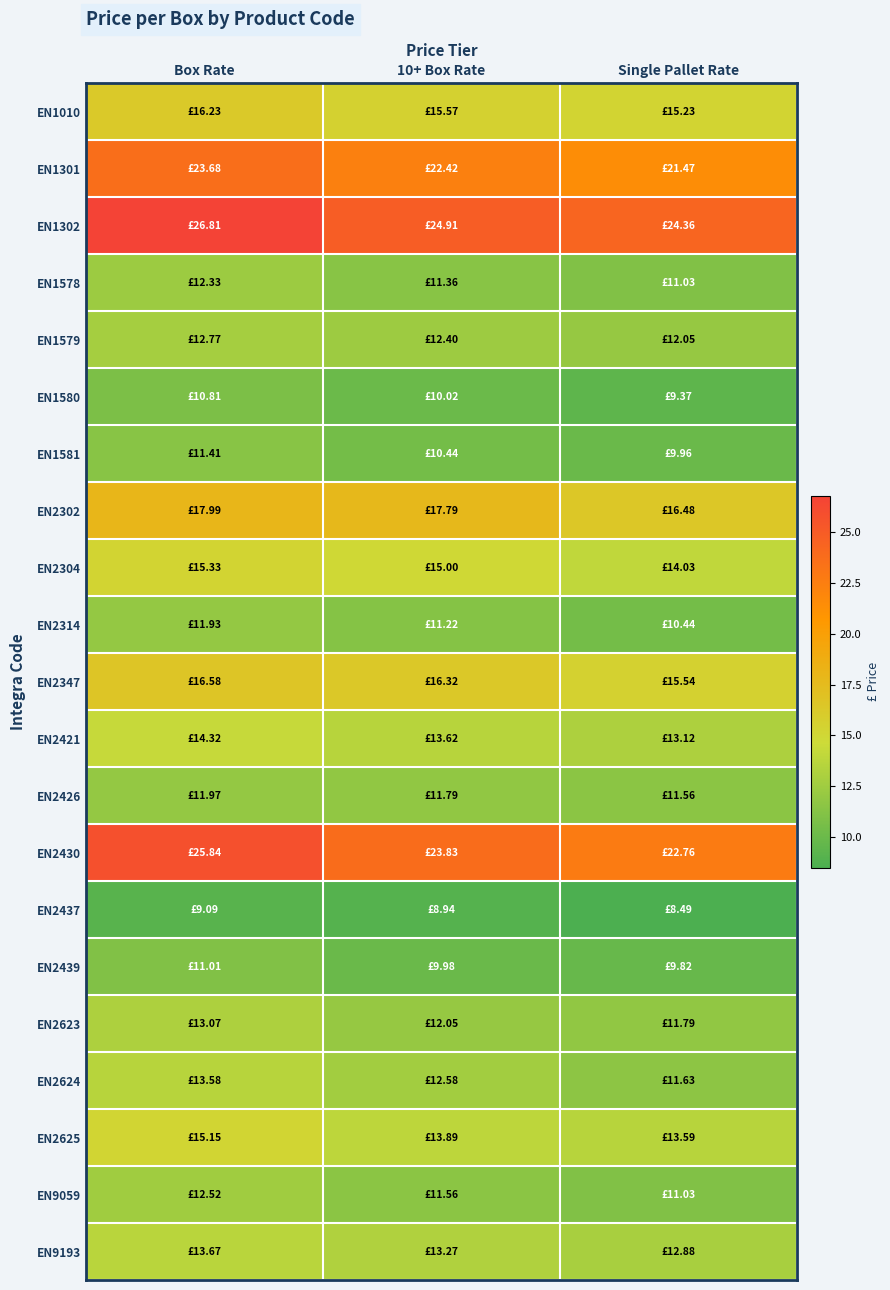

What is the total value across all series at 10+ Box Rate?

299.0